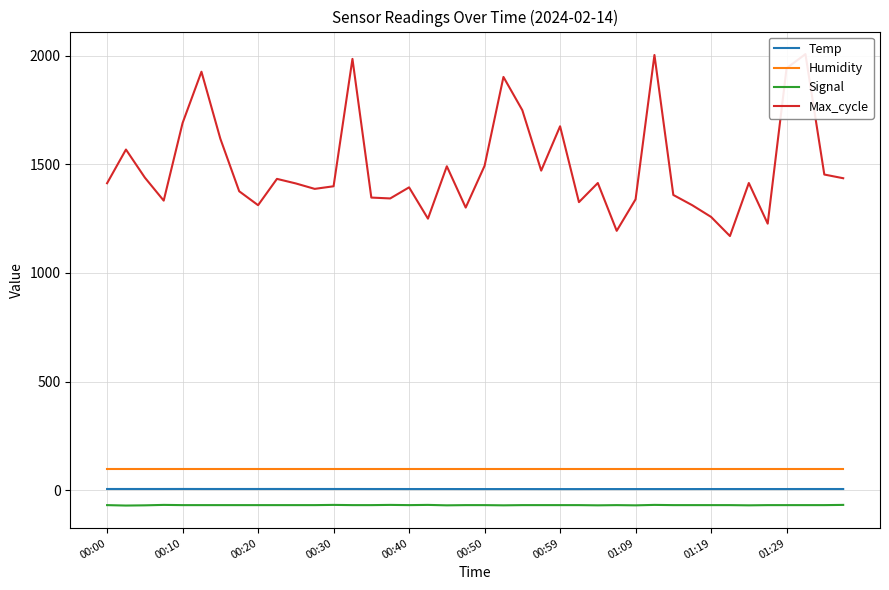

Reading left to right, what are all the values shown in this chart?

Temp: 6.2	6.2	6.2	6.2	6.3	6.2	6.2	6.2	6.2	6.3	6.2	6.2	6.2	6.2	6.1	6.1	6.0	6.0	6.0	5.9	5.9	5.9	5.9	5.8	5.8	5.8	5.9	5.9	5.9	5.9	5.9	5.9	6.0	6.0	6.0	6.0	6.0	6.1	6.1	6.1
Humidity: 99.9	99.9	99.9	99.9	99.9	99.9	99.9	99.9	99.9	99.9	99.9	99.9	99.9	99.9	99.9	99.9	99.9	99.9	99.9	99.9	99.9	99.9	99.9	99.9	99.9	99.9	99.9	99.9	99.9	99.9	99.9	99.9	99.9	99.9	99.9	99.9	99.9	99.9	99.9	99.9
Signal: -68.0	-70.0	-69.0	-67.0	-68.0	-68.0	-68.0	-68.0	-68.0	-68.0	-68.0	-68.0	-67.0	-68.0	-68.0	-67.0	-68.0	-67.0	-69.0	-68.0	-68.0	-69.0	-68.0	-68.0	-68.0	-68.0	-69.0	-68.0	-69.0	-67.0	-68.0	-68.0	-68.0	-68.0	-69.0	-68.0	-68.0	-68.0	-68.0	-67.0
Max_cycle: 1413.0	1568.0	1439.0	1333.0	1690.0	1926.0	1618.0	1376.0	1312.0	1433.0	1412.0	1387.0	1399.0	1985.0	1347.0	1343.0	1394.0	1250.0	1491.0	1301.0	1493.0	1902.0	1749.0	1471.0	1675.0	1326.0	1414.0	1194.0	1339.0	2003.0	1359.0	1312.0	1258.0	1170.0	1414.0	1227.0	1942.0	2007.0	1453.0	1436.0